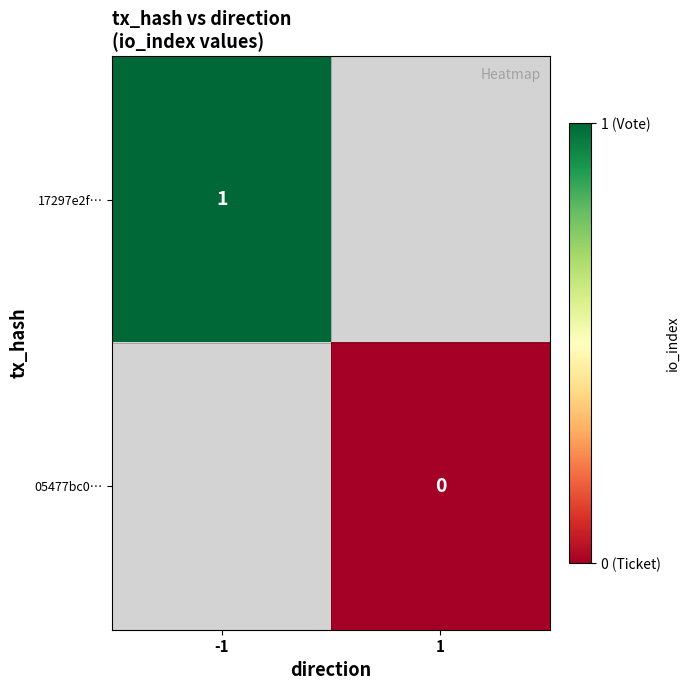

At 1, list the series in order from smallest to largest.

17297e2f…, 05477bc0…